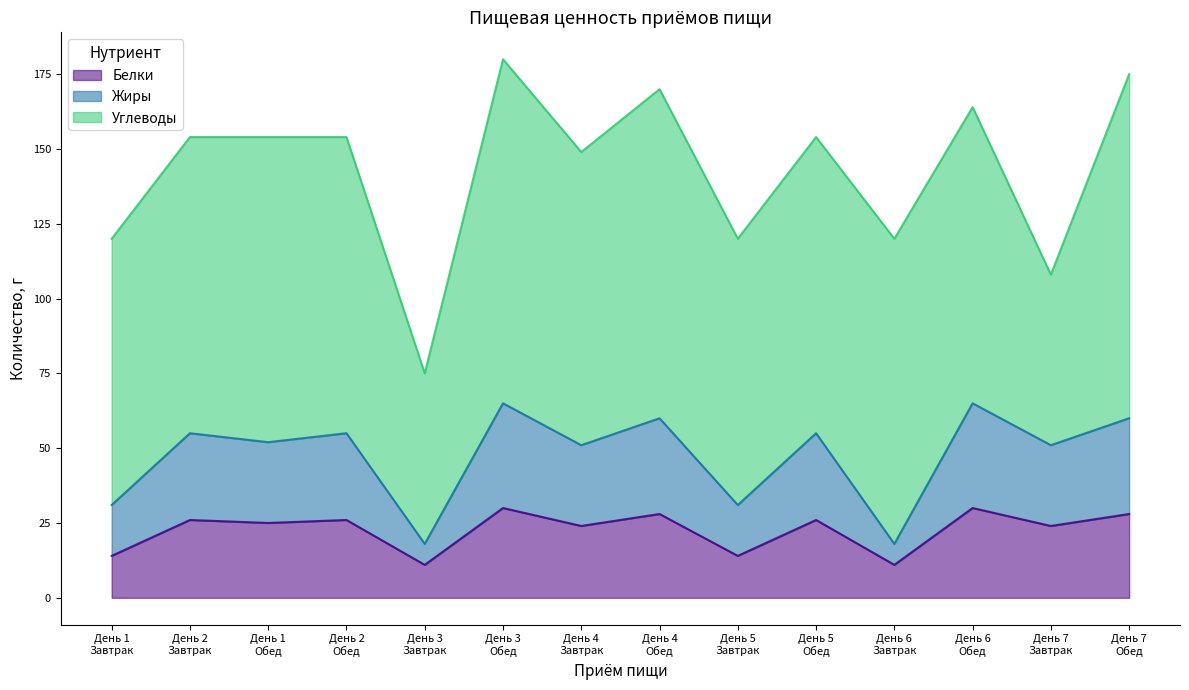

What is the minimum value for Белки?

11